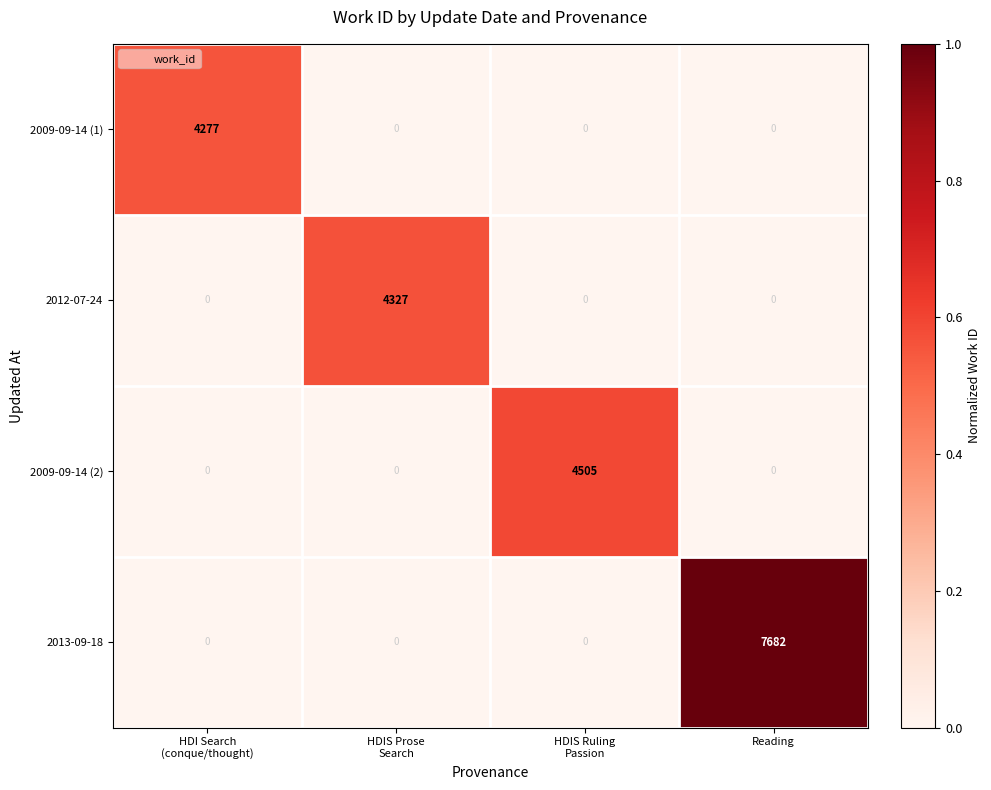

Which series has the widest spread of values?

2013-09-18